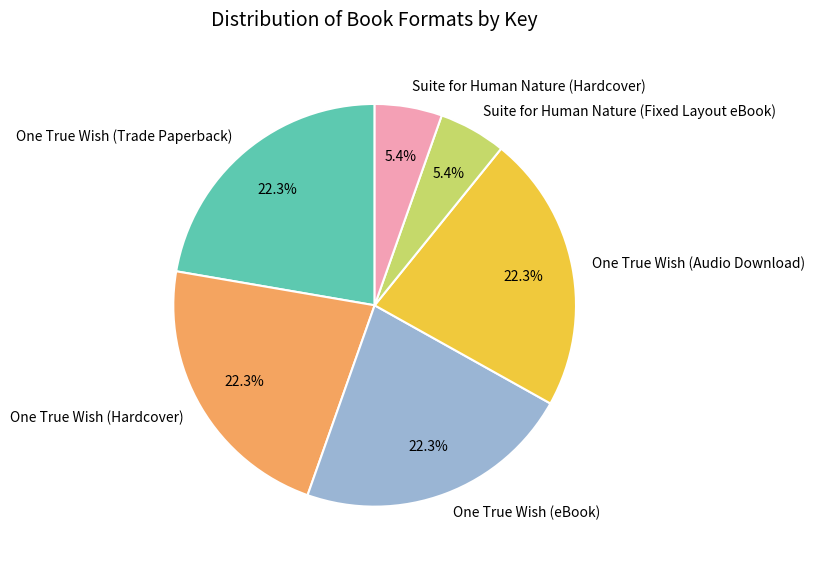

What percentage do One True Wish (Trade Paperback) and One True Wish (Audio Download) together represent?

44.6%